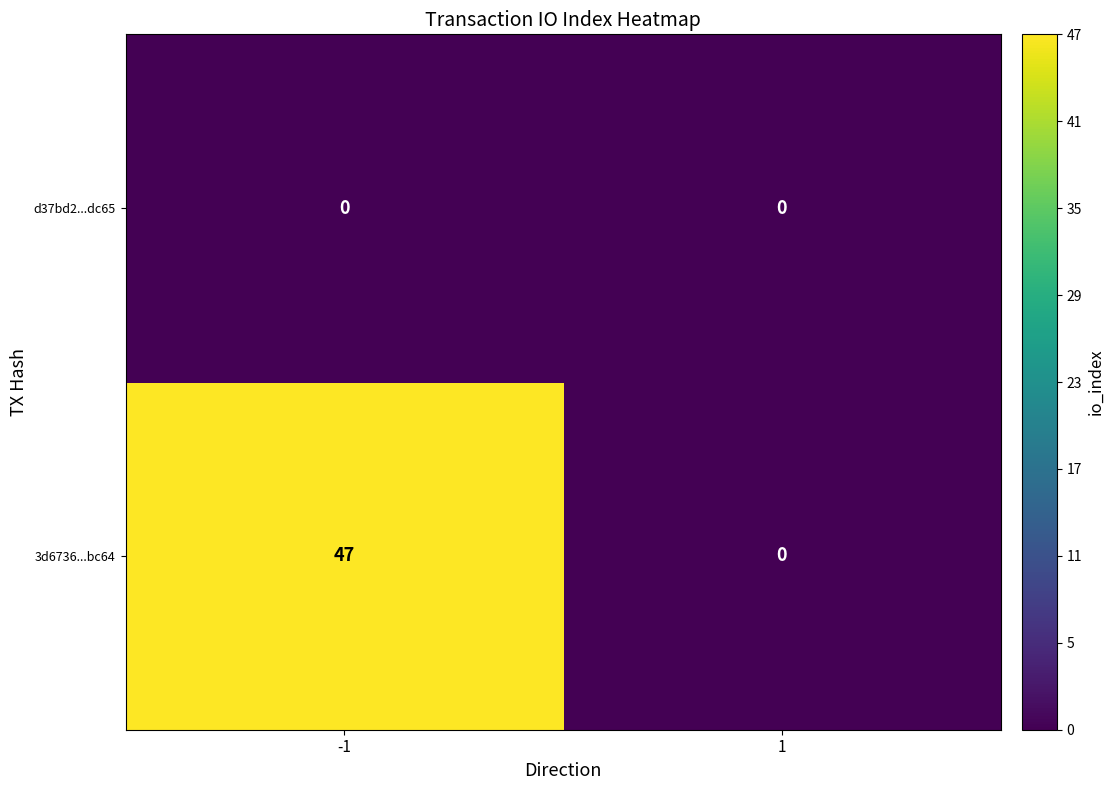

Which series has the largest total across all categories?

3d6736...bc64